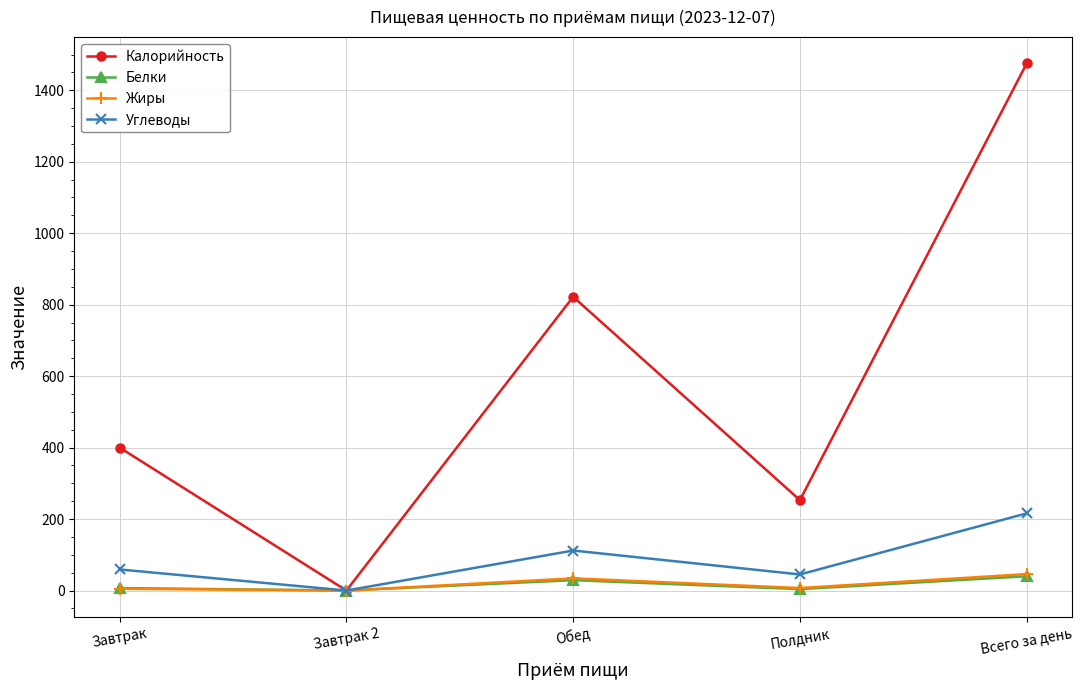

What position from the left is Завтрак 2?

2